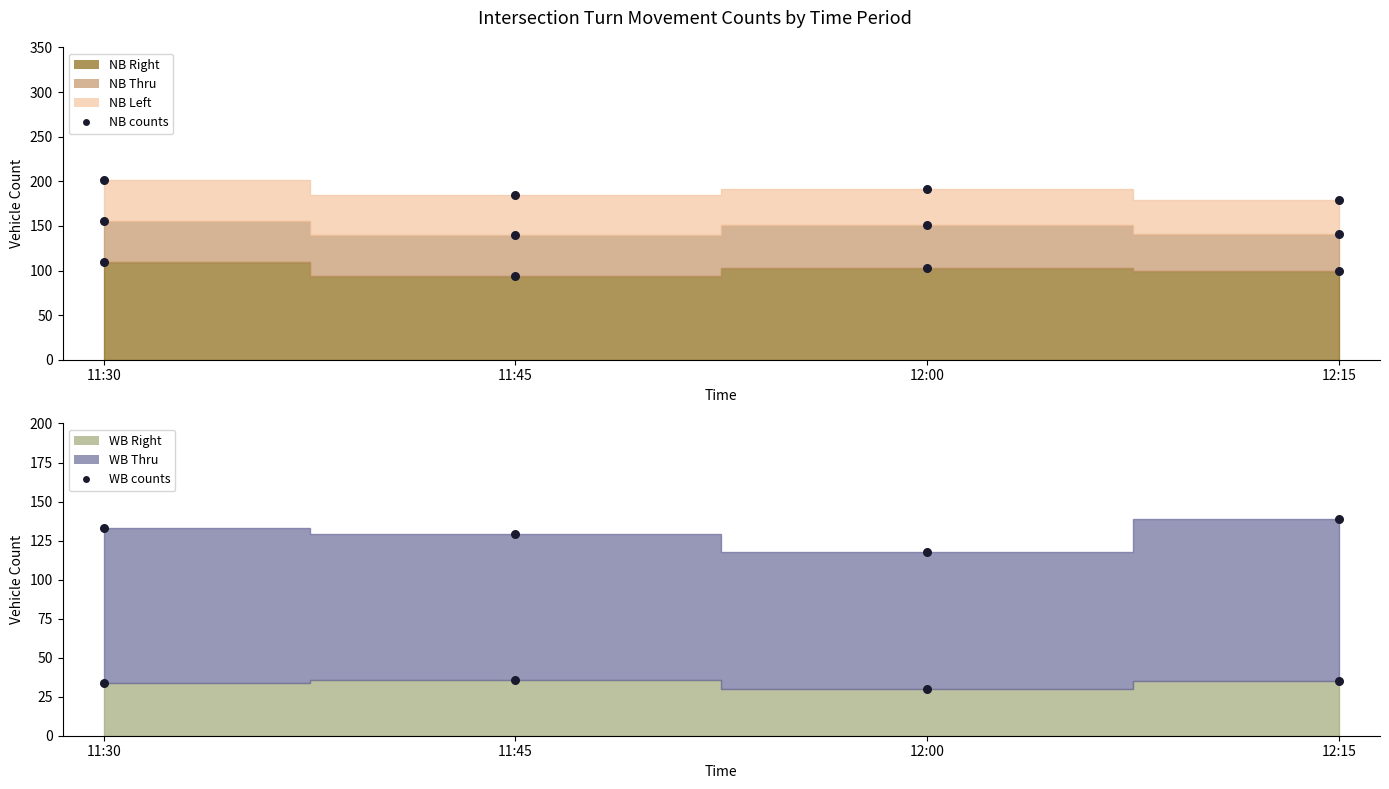

Between 11:45 and 12:00, which is larger?

12:00